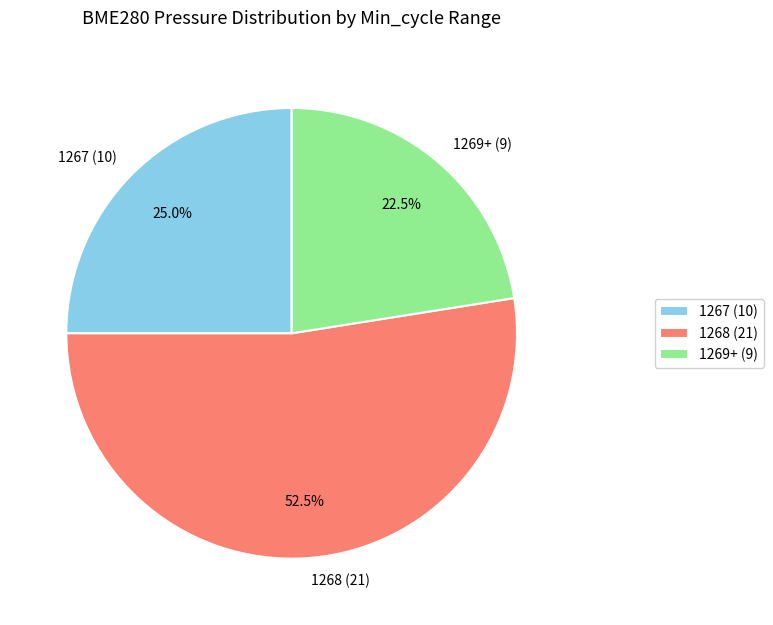

Is there any slice that represents more than half of the pie?

Yes